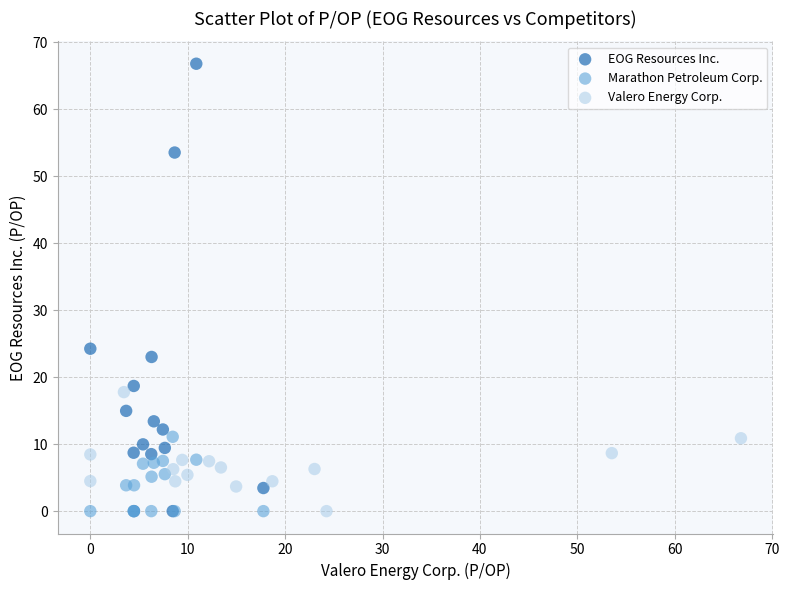

Which series has the widest spread of Y values?

EOG Resources Inc.